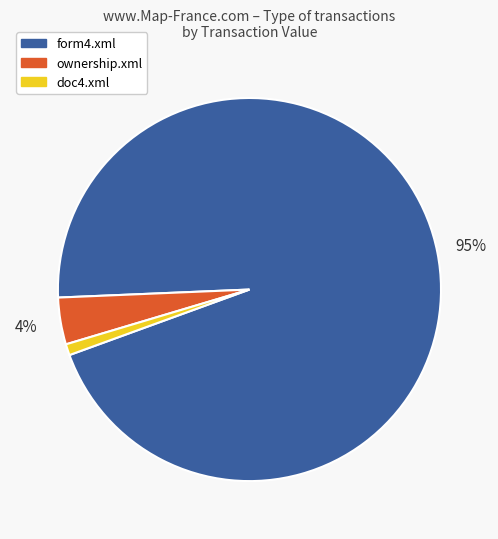

To the nearest percent, what is the difference between the largest and smallest slice percentages?

94%